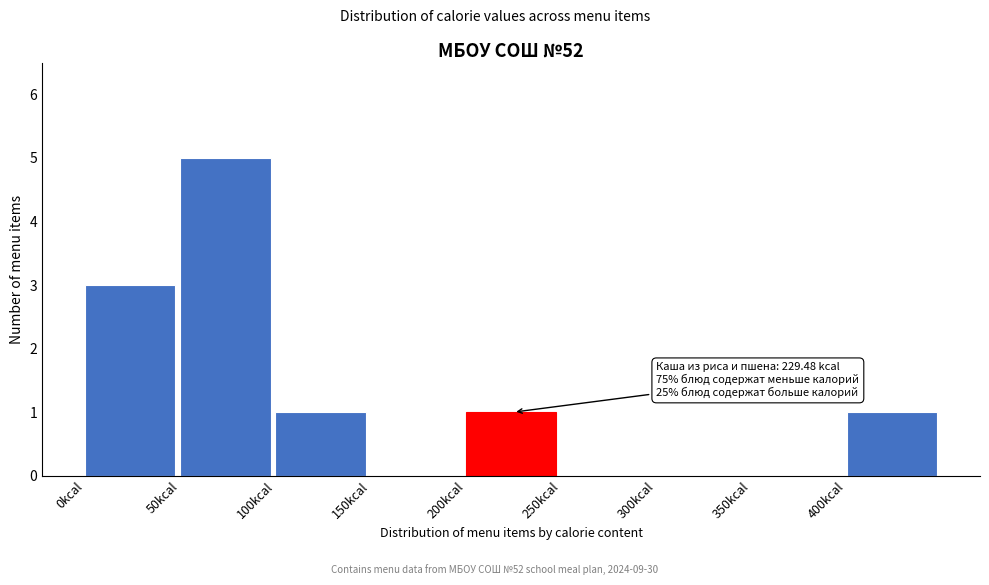

Which range on the x-axis has the tallest bar?

50 to 100